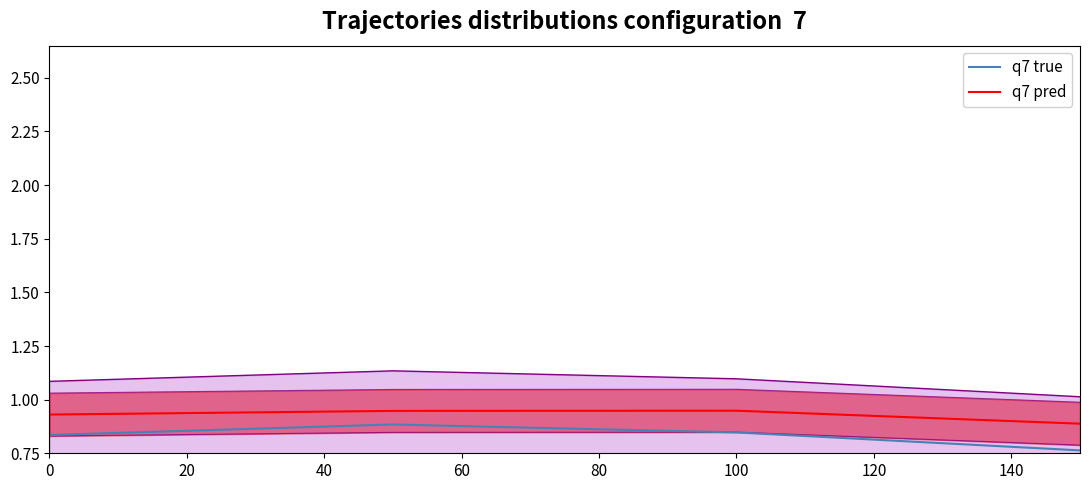

Reading left to right, extract all data points from this chart.

q7 true: 0.8	0.9	0.8	0.8
q7 pred: 0.9	0.9	0.9	0.9